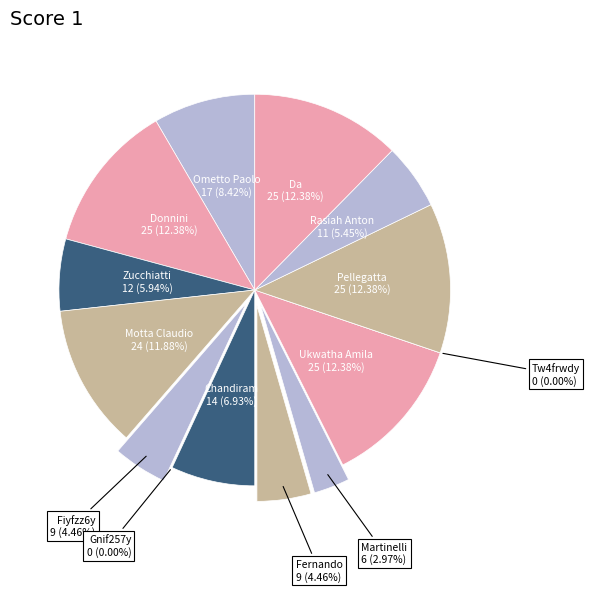

Is there any slice that represents more than half of the pie?

No